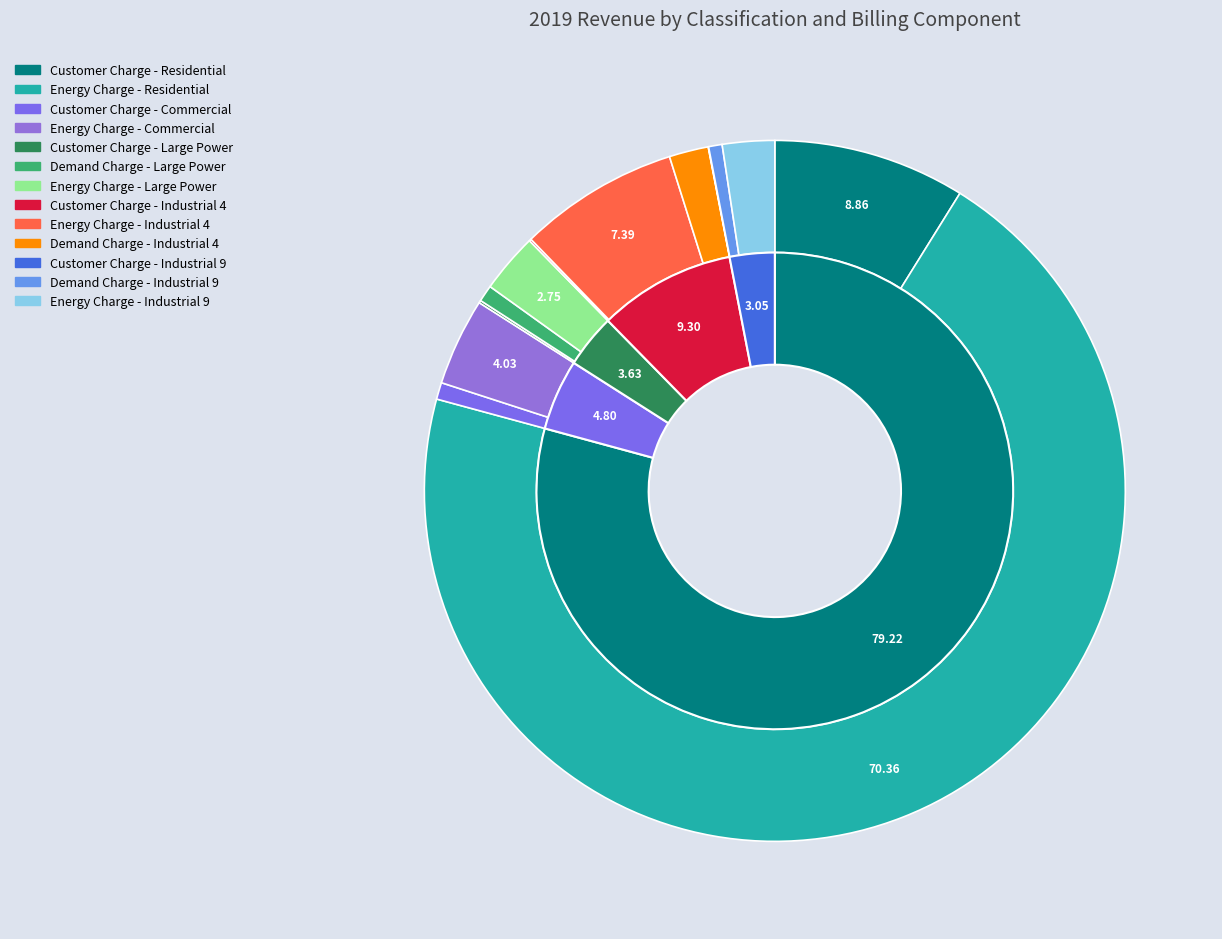

Count the number of slices in the pie.

13